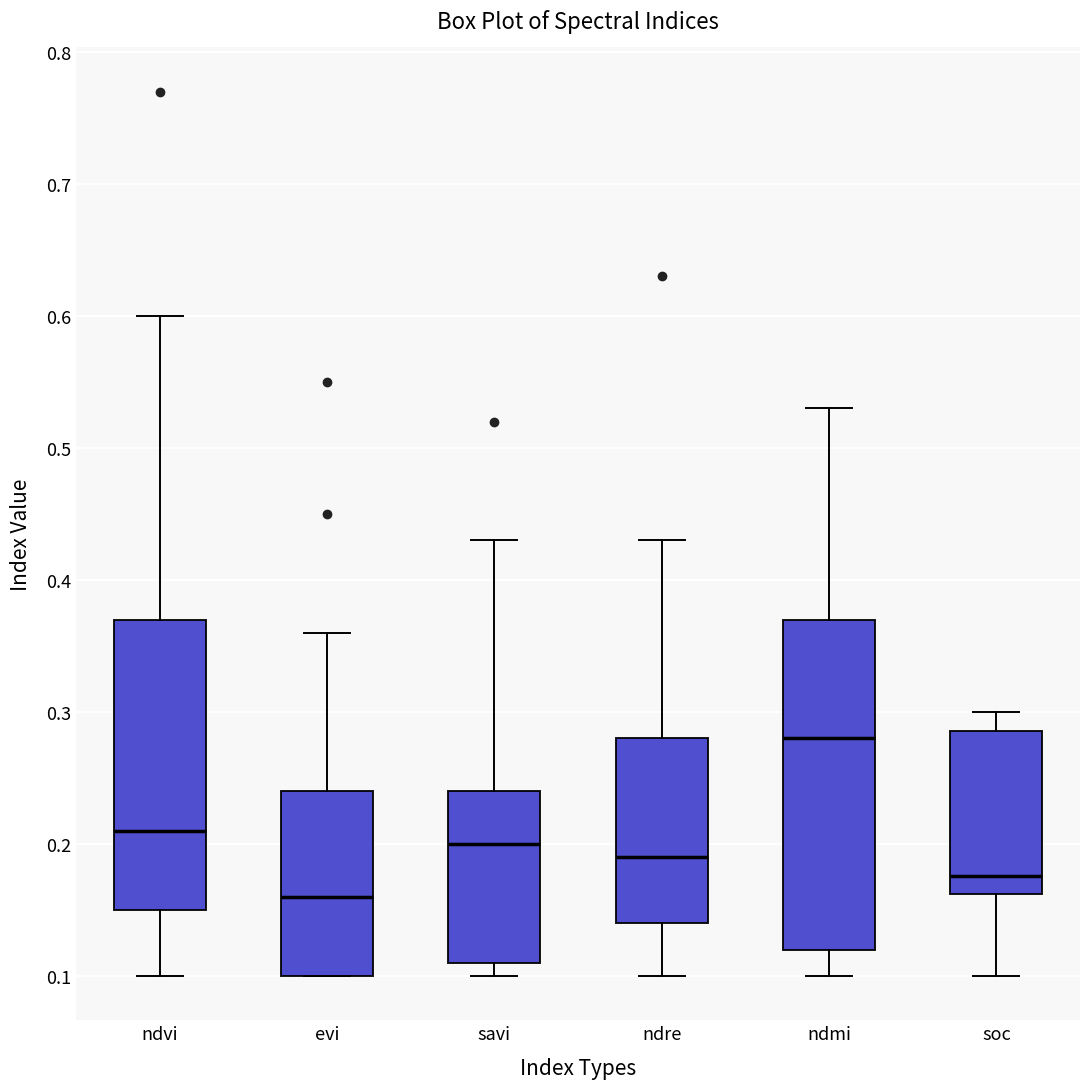

Reading left to right, read every box against the y-axis: the position of its median line, the range the box covers, and the ends of its whiskers. The values are not printed on the chart, so give them approximately, as read against the axis.

ndvi: median 0.21, box 0.15 to 0.37, whiskers 0.10 to 0.60
evi: median 0.16, box 0.10 to 0.24, whiskers 0.10 to 0.36
savi: median 0.20, box 0.11 to 0.24, whiskers 0.10 to 0.43
ndre: median 0.19, box 0.14 to 0.28, whiskers 0.10 to 0.43
ndmi: median 0.28, box 0.12 to 0.37, whiskers 0.10 to 0.53
soc: median 0.18, box 0.16 to 0.29, whiskers 0.10 to 0.30